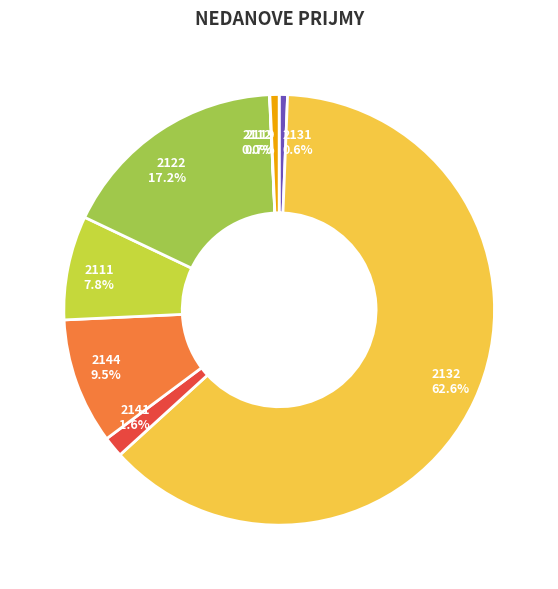

What percentage is NOT represented by 2144 9.5%?

90.5%